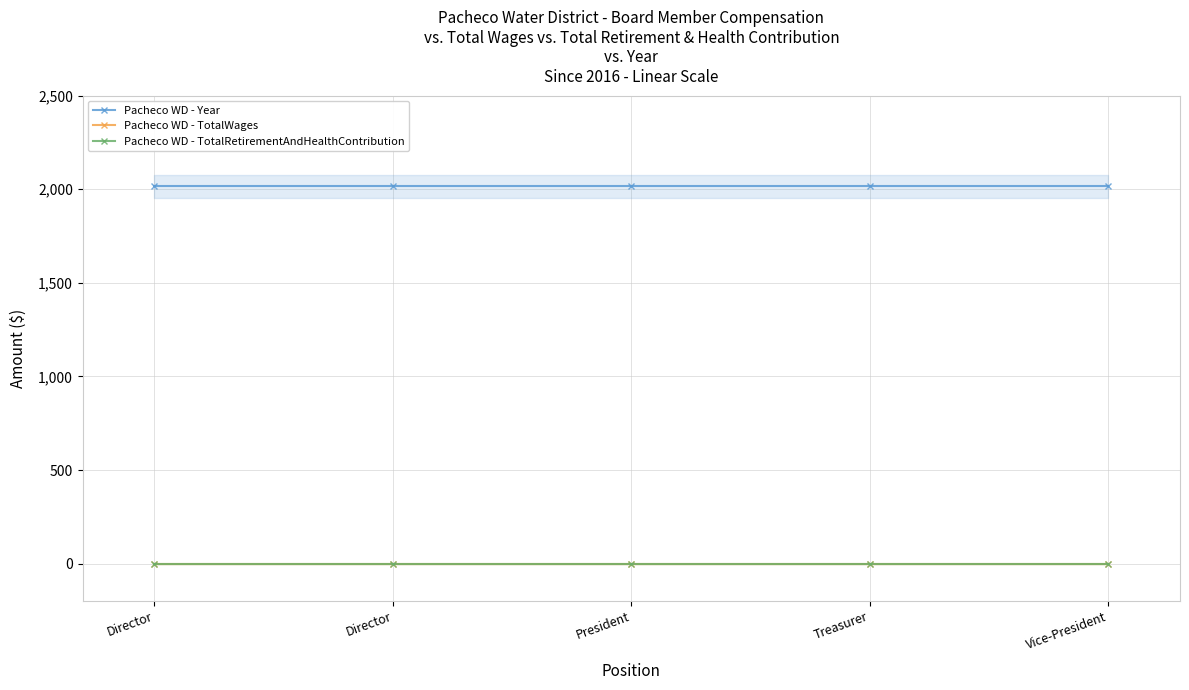

Which category has the highest value in the Pacheco WD - TotalWages series?

Director